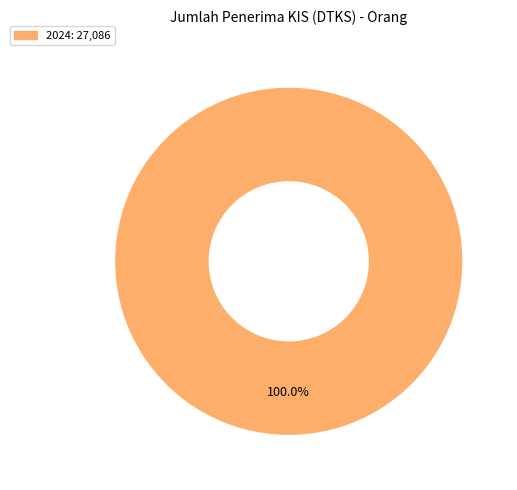

Is there a majority slice in this chart?

Yes